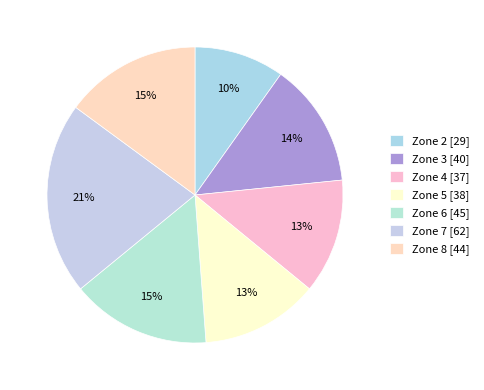

What is the smallest slice in the pie chart?

Zone 2